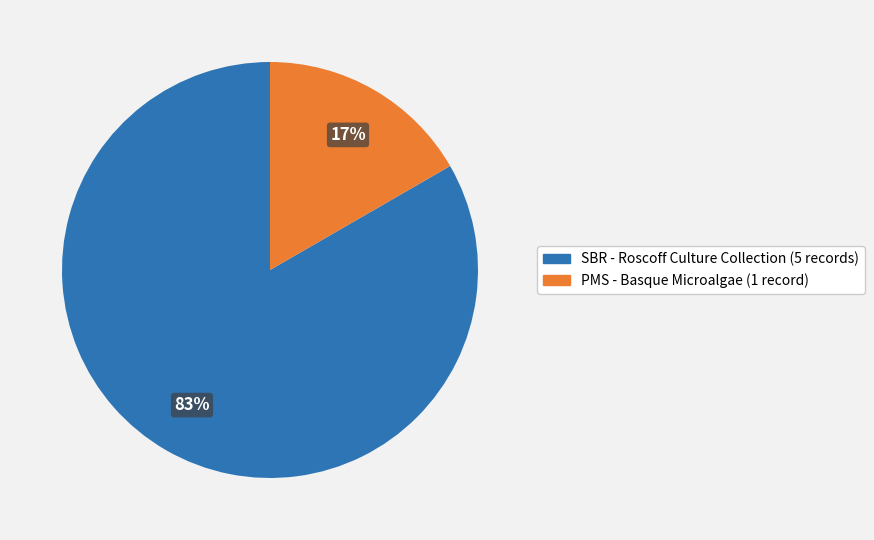

How many segments does this pie chart have?

2